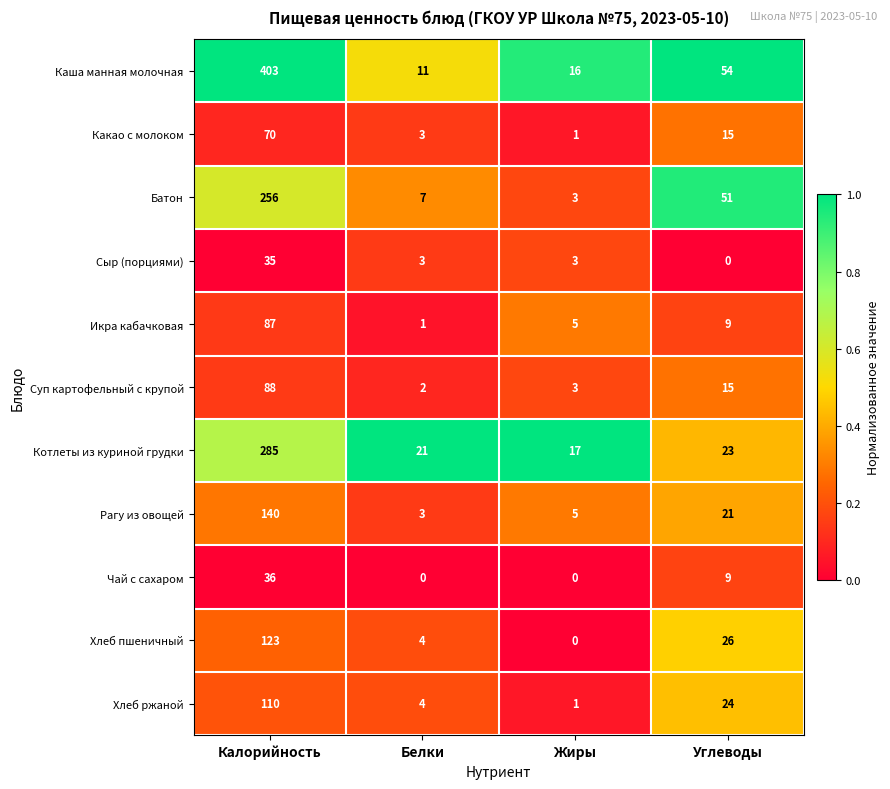

Rank the series by their maximum value, from highest to lowest.

Каша манная молочная, Котлеты из куриной грудки, Батон, Рагу из овощей, Хлеб пшеничный, Хлеб ржаной, Суп картофельный с крупой, Икра кабачковая, Какао с молоком, Чай с сахаром, Сыр (порциями)